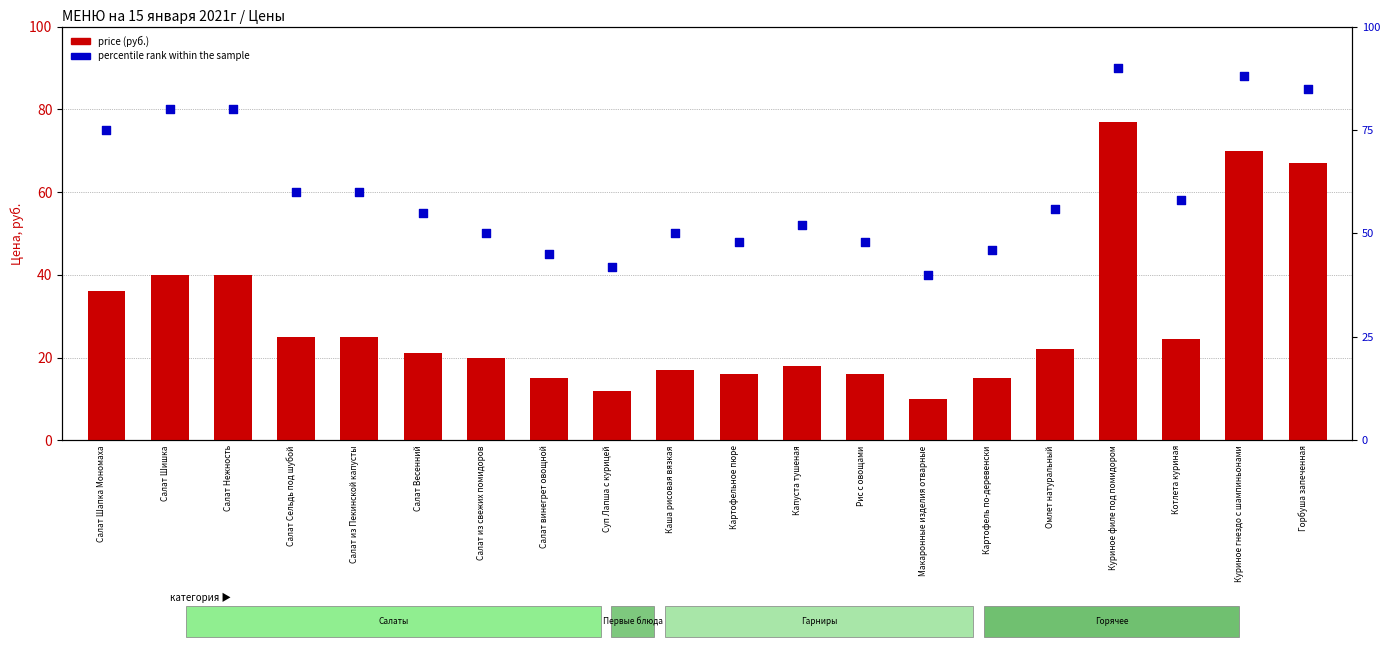

At which category is the sum across all series the highest?

Куриное филе под помидором